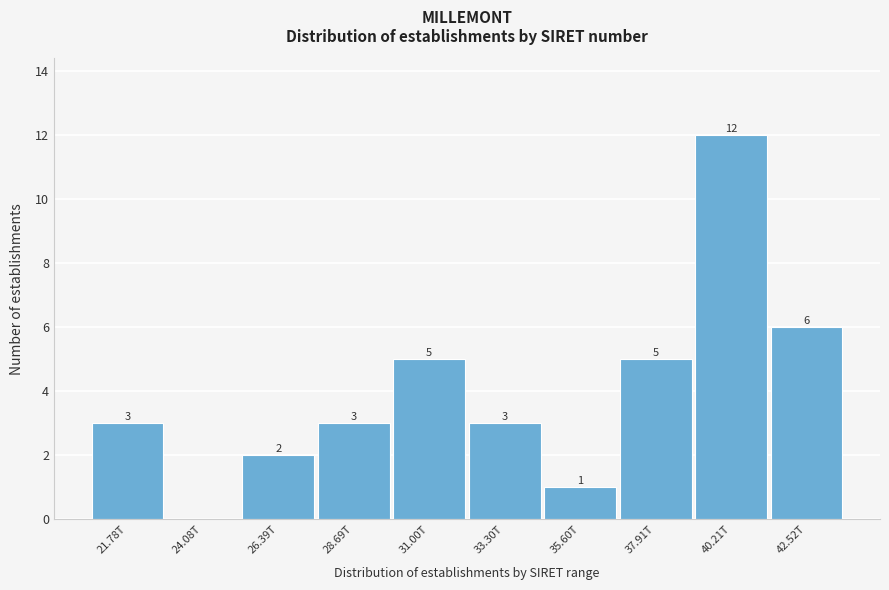

Reading right to left, transcribe all the data shown in this chart.

42.52T=6	40.21T=12	37.91T=5	35.60T=1	33.30T=3	31.00T=5	28.69T=3	26.39T=2	24.08T=0	21.78T=3